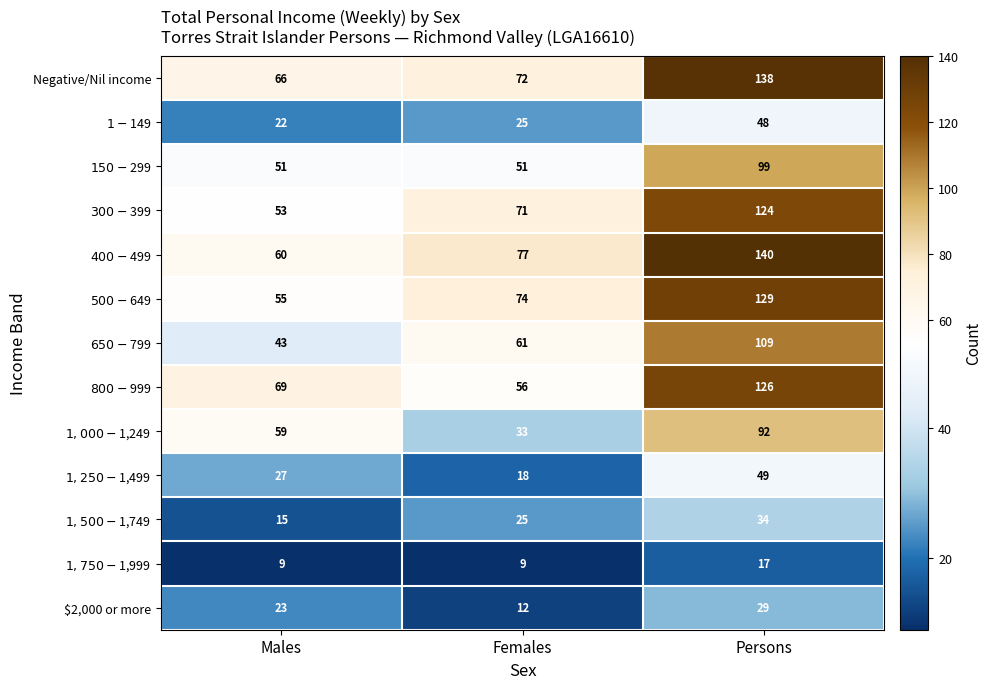

What is the difference between the maximum and second lowest values in the Negative/Nil income series?

66